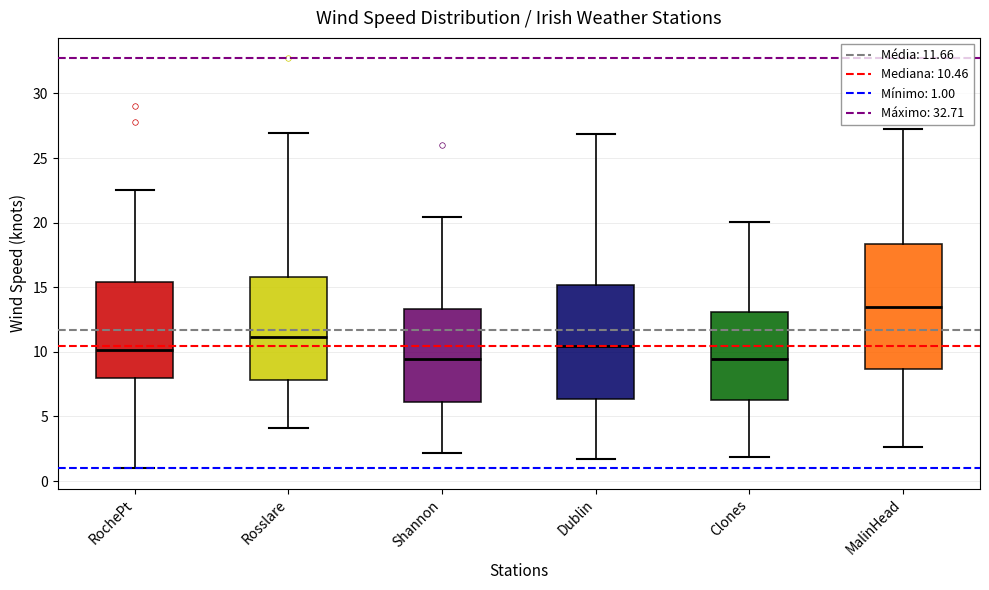

Reading left to right, transcribe this box plot: for each box, give where its median line is, the range the box spans, and where its two whiskers end, as read against the y-axis. The values are not printed on the chart, so give them approximately, as read against the axis.

RochePt: median 10.0, box 8.0 to 15.5, whiskers 1.0 to 22.5
Rosslare: median 11.0, box 8.0 to 16.0, whiskers 4.0 to 27.0
Shannon: median 9.5, box 6.0 to 13.5, whiskers 2.0 to 20.5
Dublin: median 10.5, box 6.5 to 15.0, whiskers 1.5 to 27.0
Clones: median 9.5, box 6.5 to 13.0, whiskers 2.0 to 20.0
MalinHead: median 13.5, box 8.5 to 18.5, whiskers 2.5 to 27.5